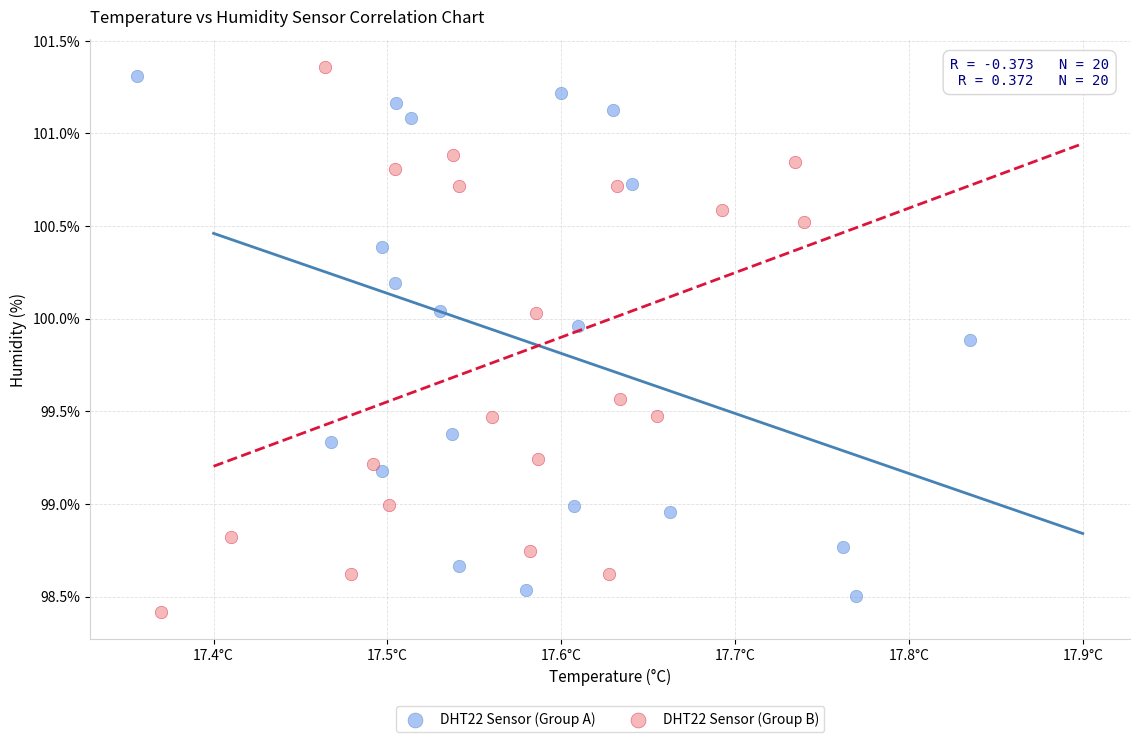

Which series has the widest spread of Y values?

DHT22 Sensor (Group B)